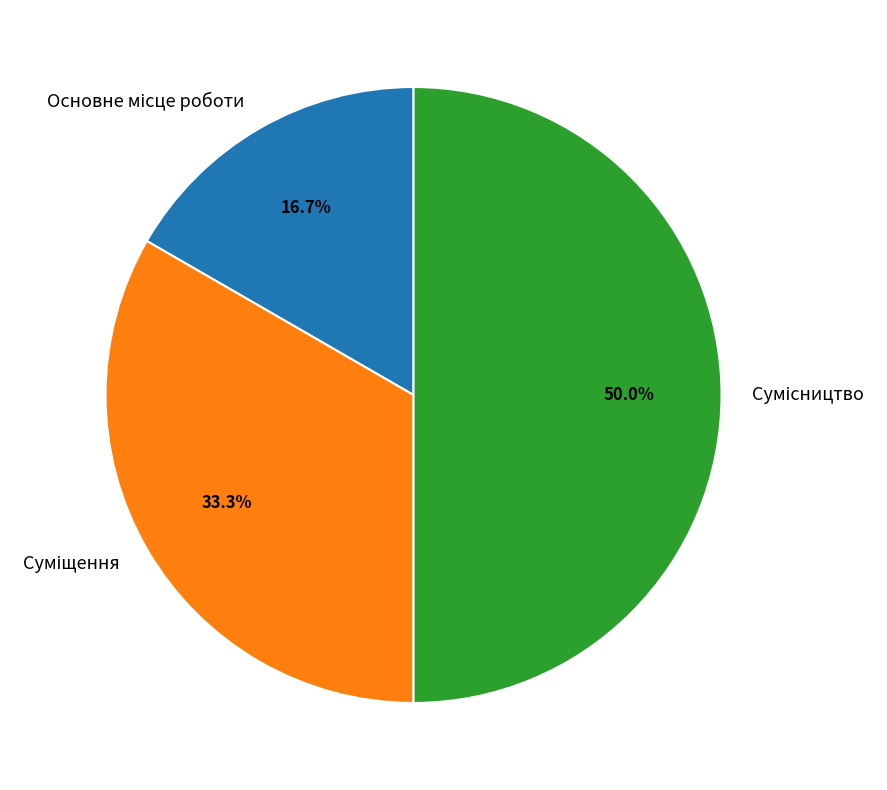

Count the number of slices in the pie.

3